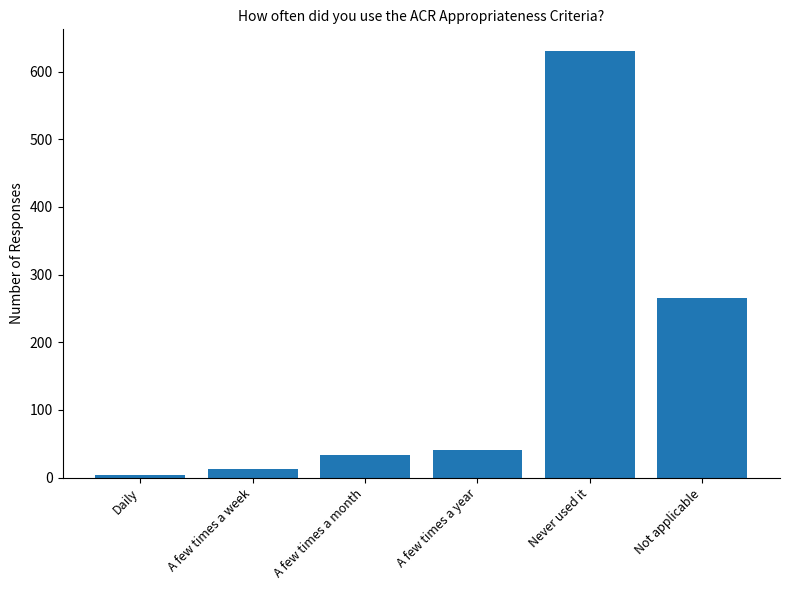

List the labels in order of value, smallest first.

Daily, A few times a week, A few times a month, A few times a year, Not applicable, Never used it